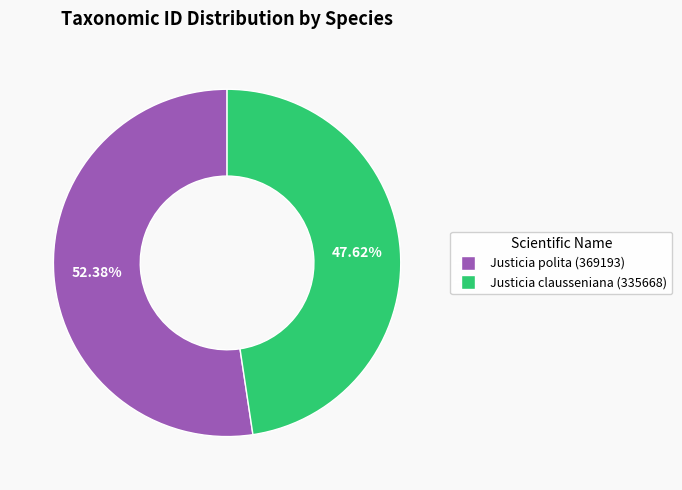

Rank the categories by value from highest to lowest.

Justicia polita (369193), Justicia clausseniana (335668)